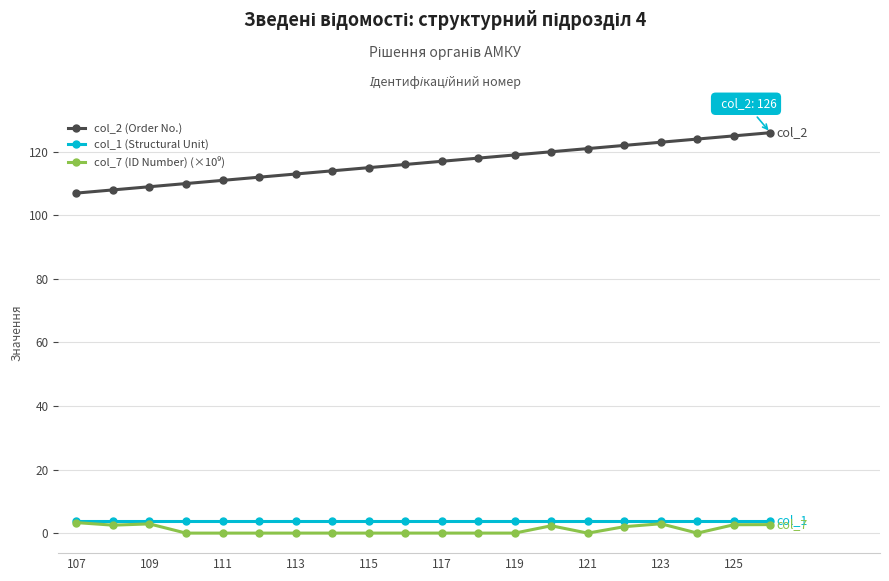

Which series has the largest range (max minus min)?

col_2 (Order No.)